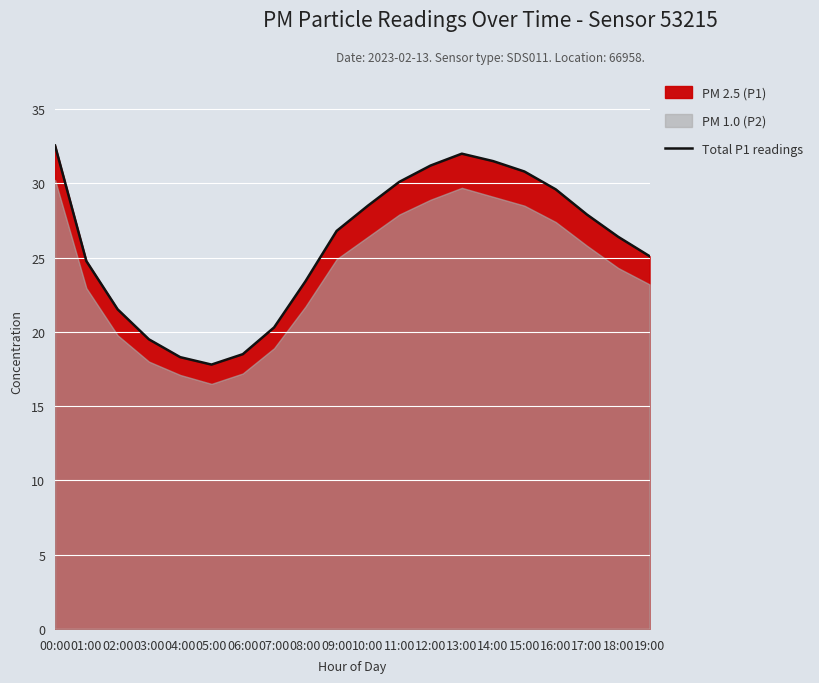

Reading left to right, transcribe all the data shown in this chart.

00:00=32.5	01:00=24.8	02:00=21.5	03:00=19.5	04:00=18.3	05:00=17.8	06:00=18.5	07:00=20.3	08:00=23.4	09:00=26.8	10:00=28.5	11:00=30.1	12:00=31.2	13:00=32.0	14:00=31.5	15:00=30.8	16:00=29.6	17:00=27.9	18:00=26.4	19:00=25.1